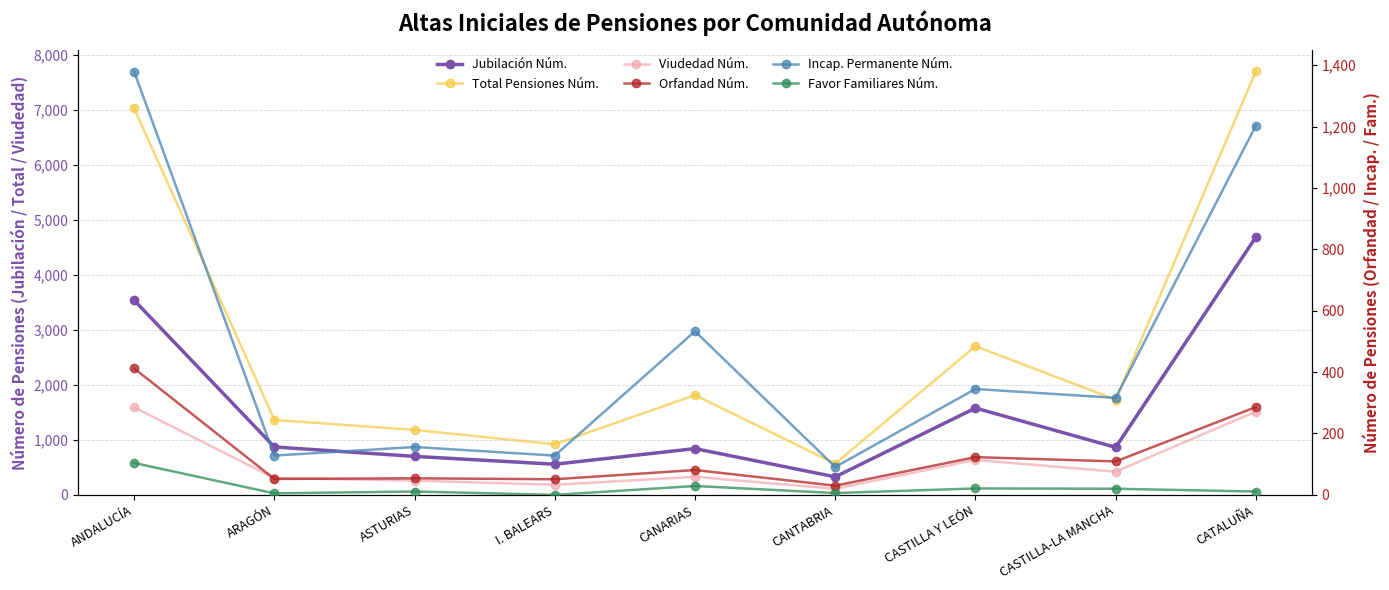

Between ARAGÓN and I. BALEARS, which is larger?

ARAGÓN